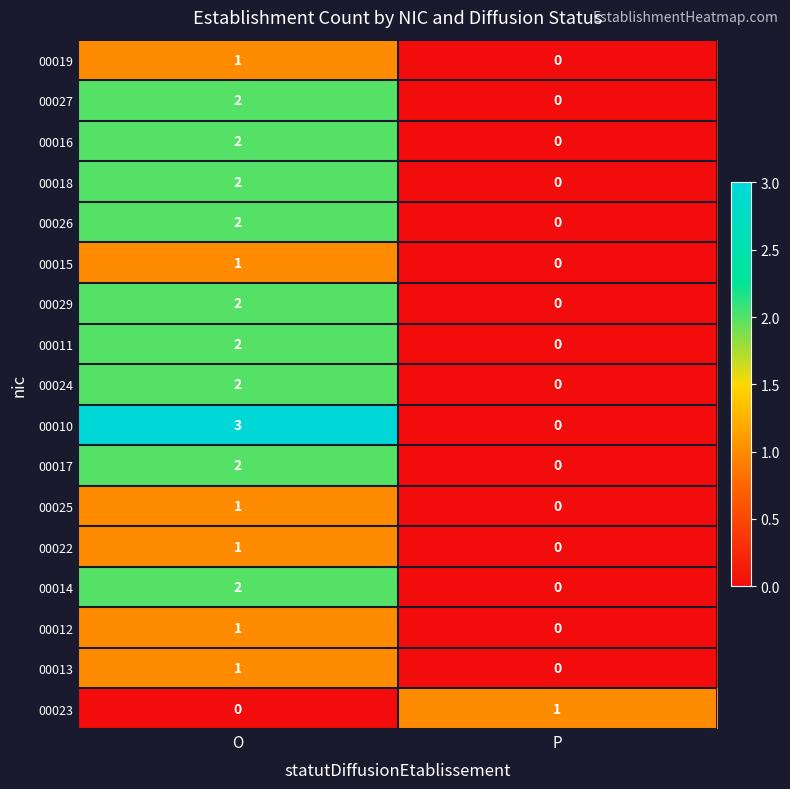

Is it true that 00029 equals 0 at P?

True